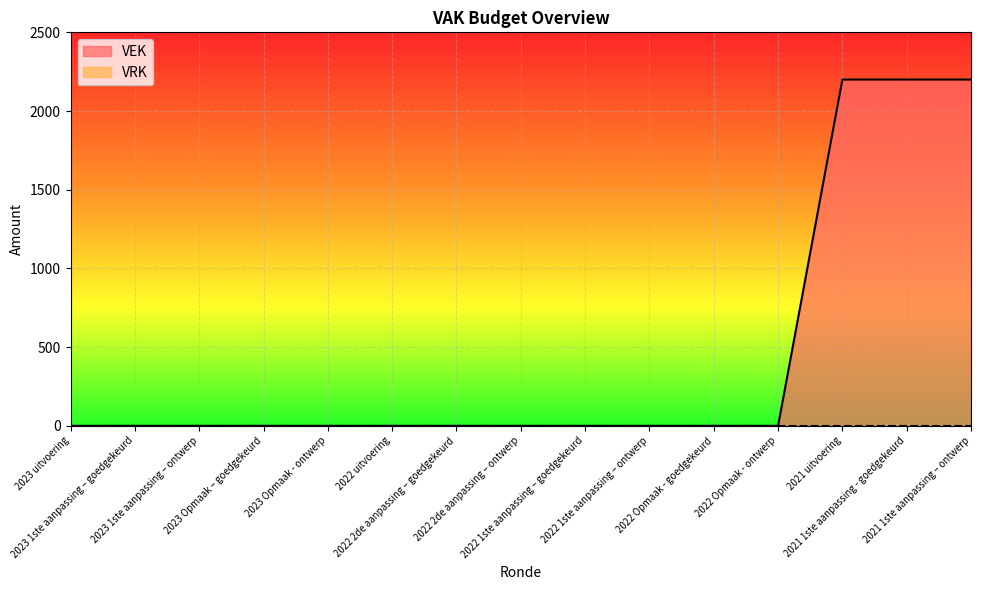

Which category has the highest value across all series?

2021 uitvoering